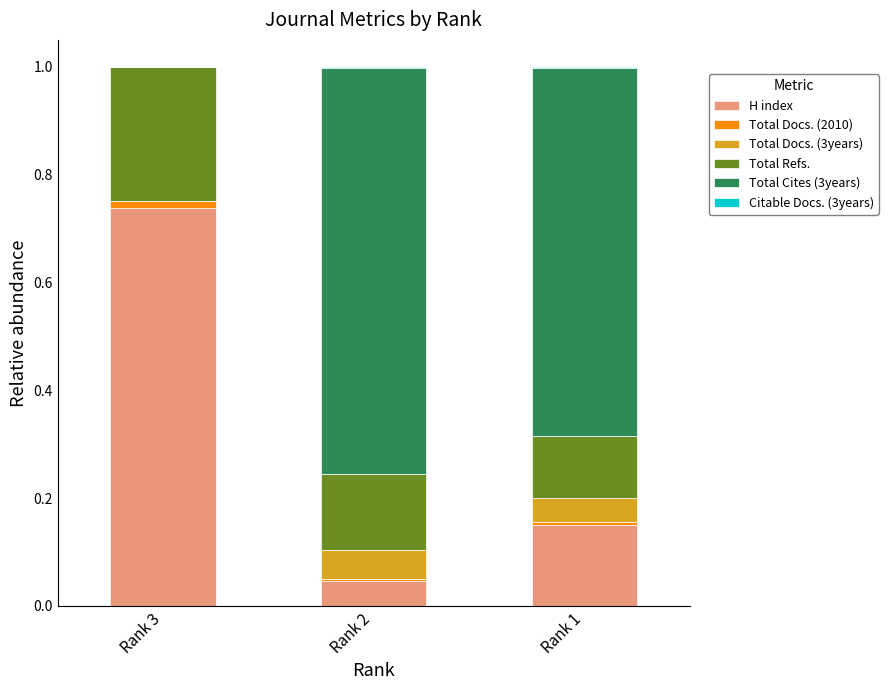

How many distinct data groups are displayed?

6